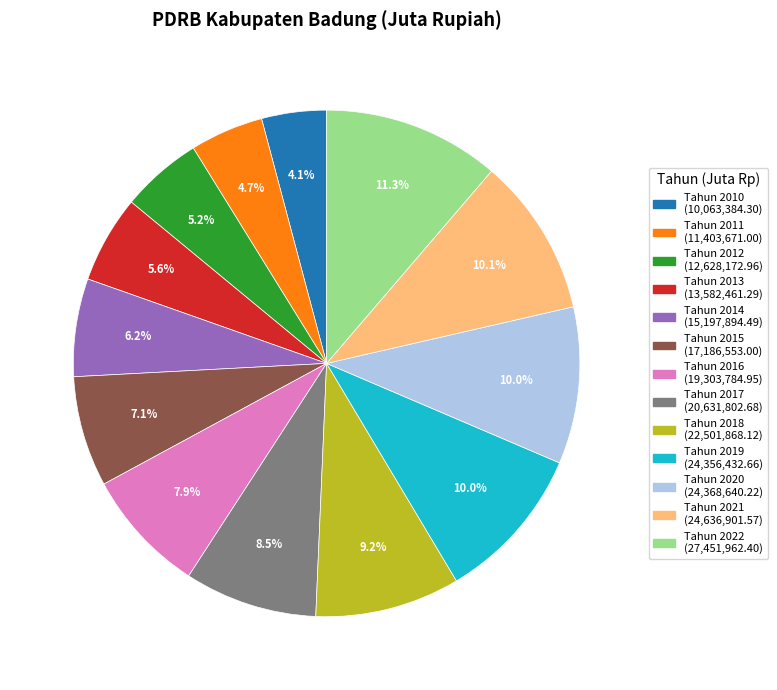

To the nearest percent, what portion does Tahun 2013 represent?

6%